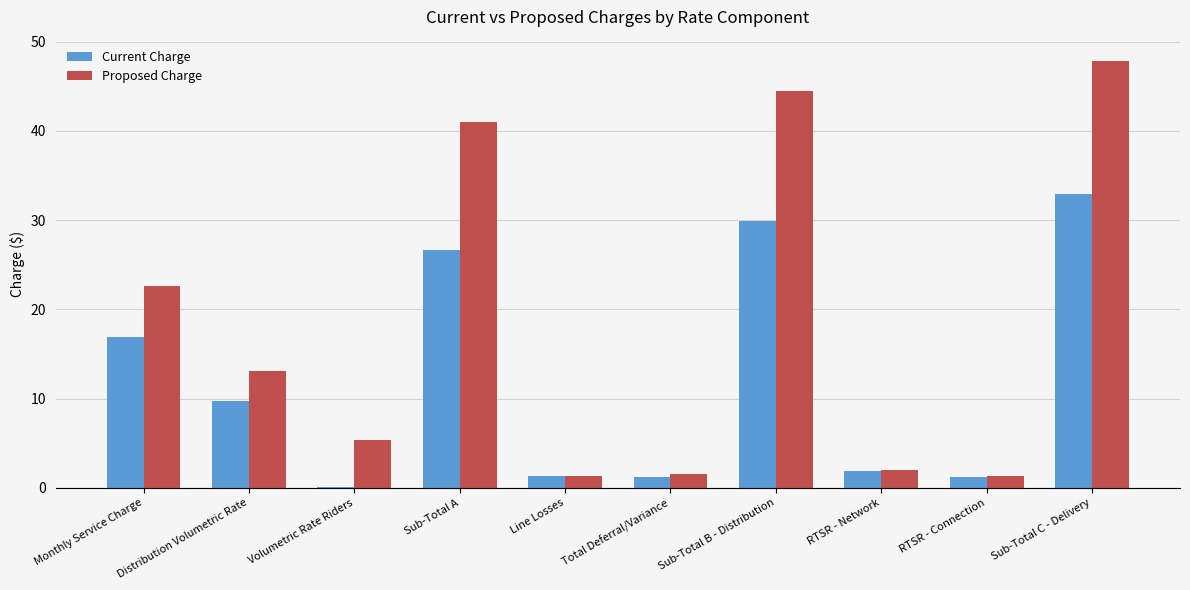

At which label is Current Charge closest to 16?

Monthly Service Charge